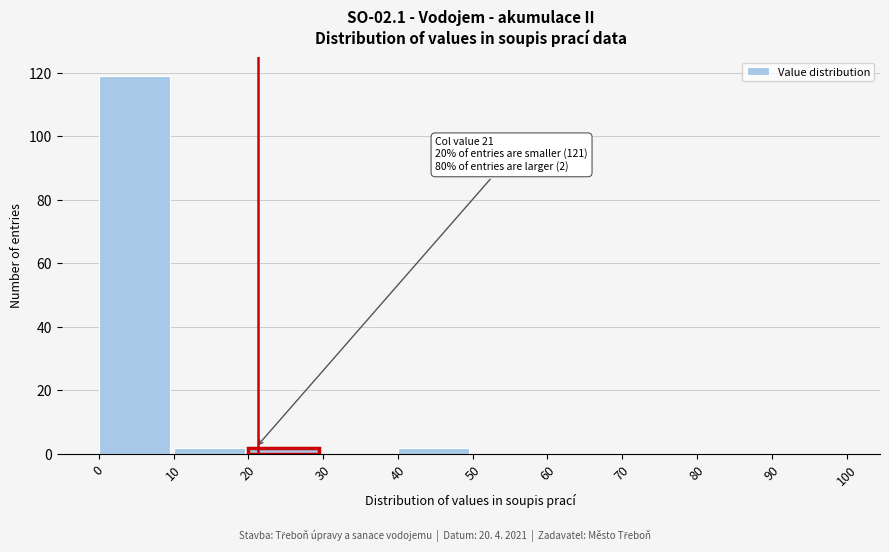

Which range on the x-axis has the tallest bar?

0 to 10